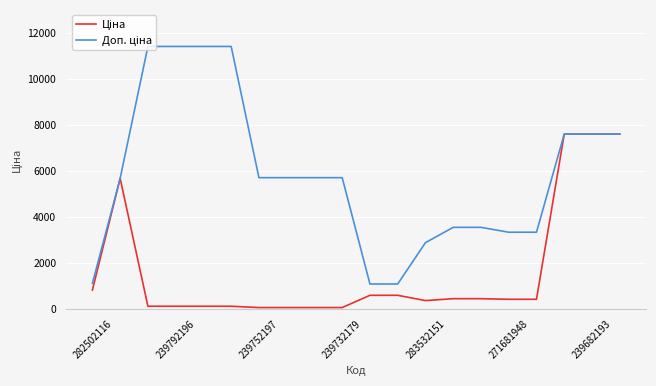

What is the greatest value displayed?

11410.0